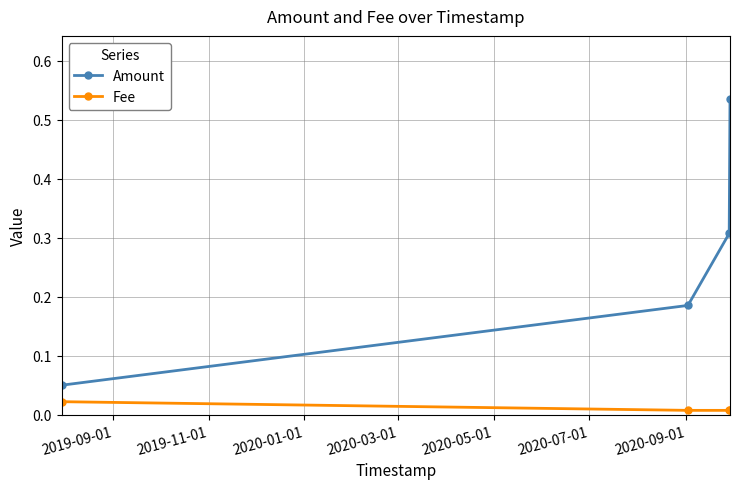

Which series has the largest total across all categories?

Amount